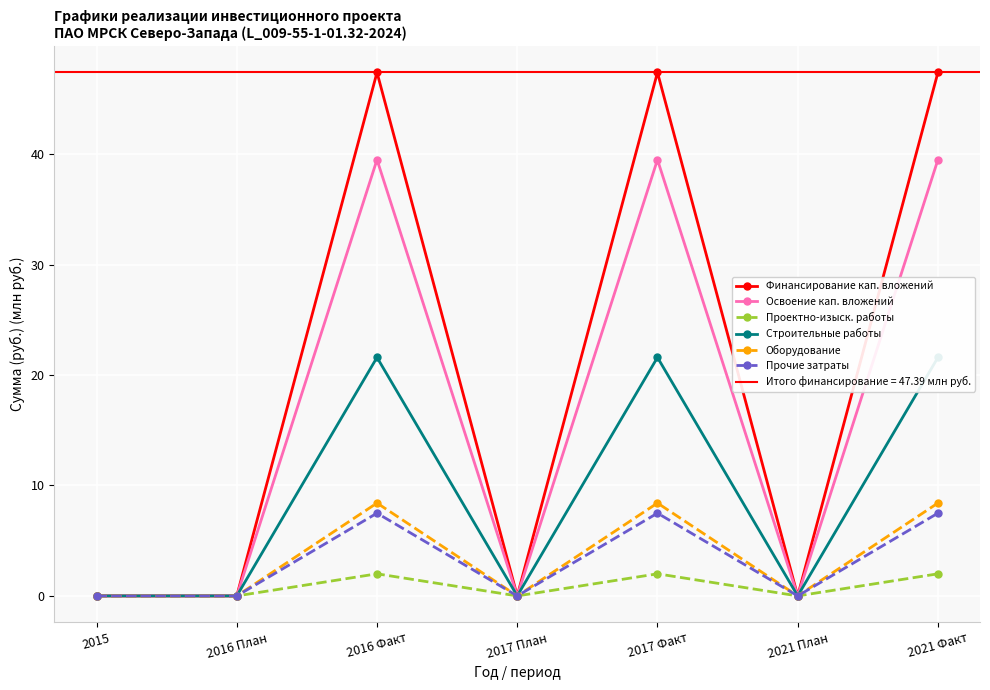

Is it true that Оборудование equals 0.0 at 2015?

True